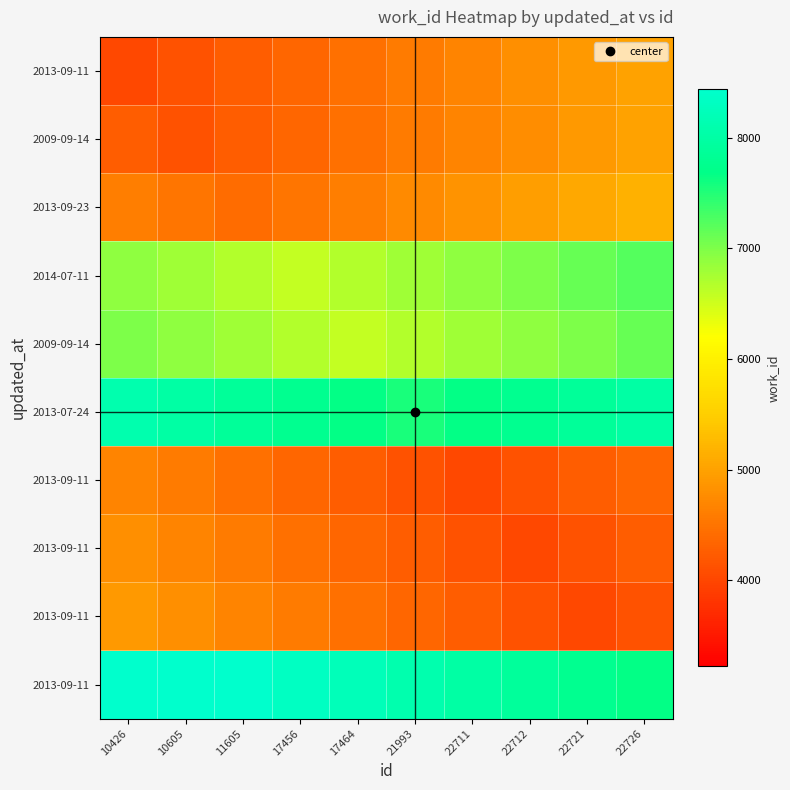

What is the maximum value shown in the chart?

8658.2